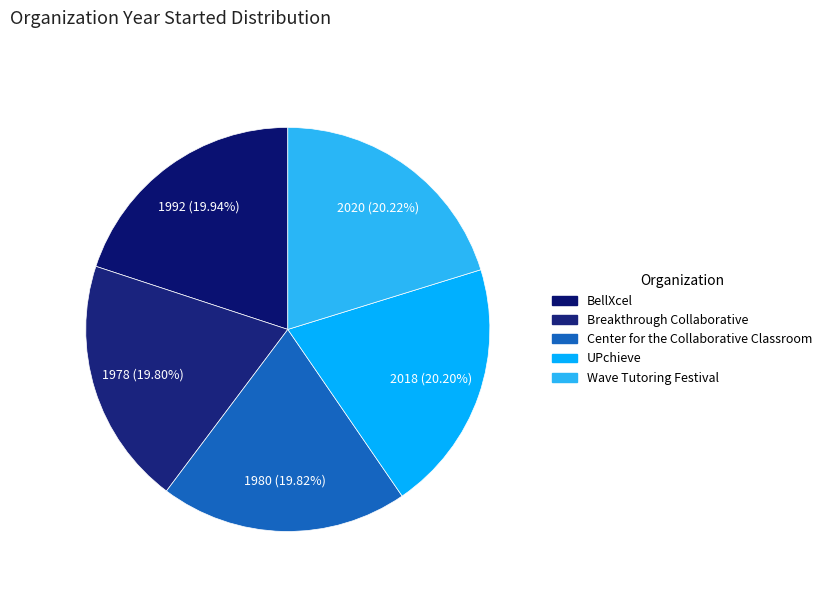

What percentage is the UPchieve slice, to the nearest percent?

20%